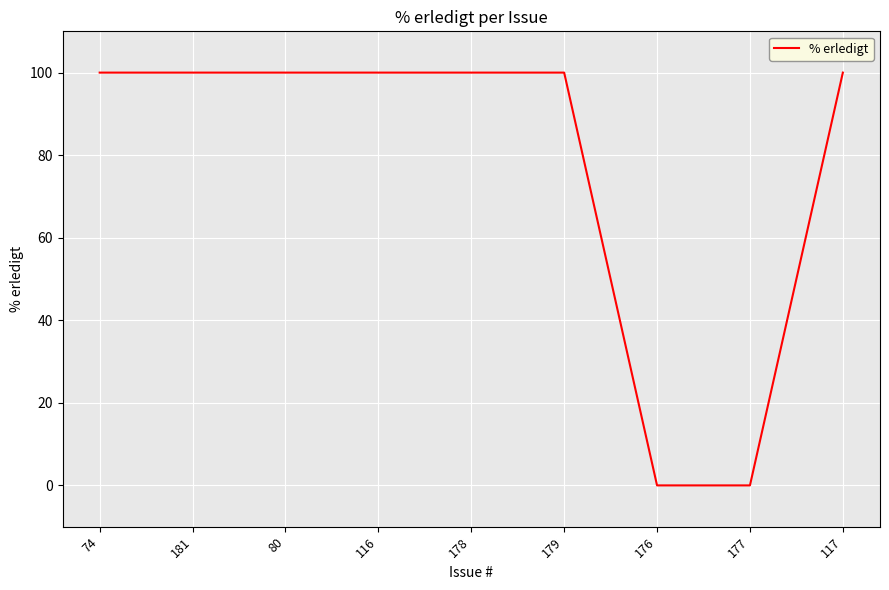

Is this an area chart (filled region under the line)?

No